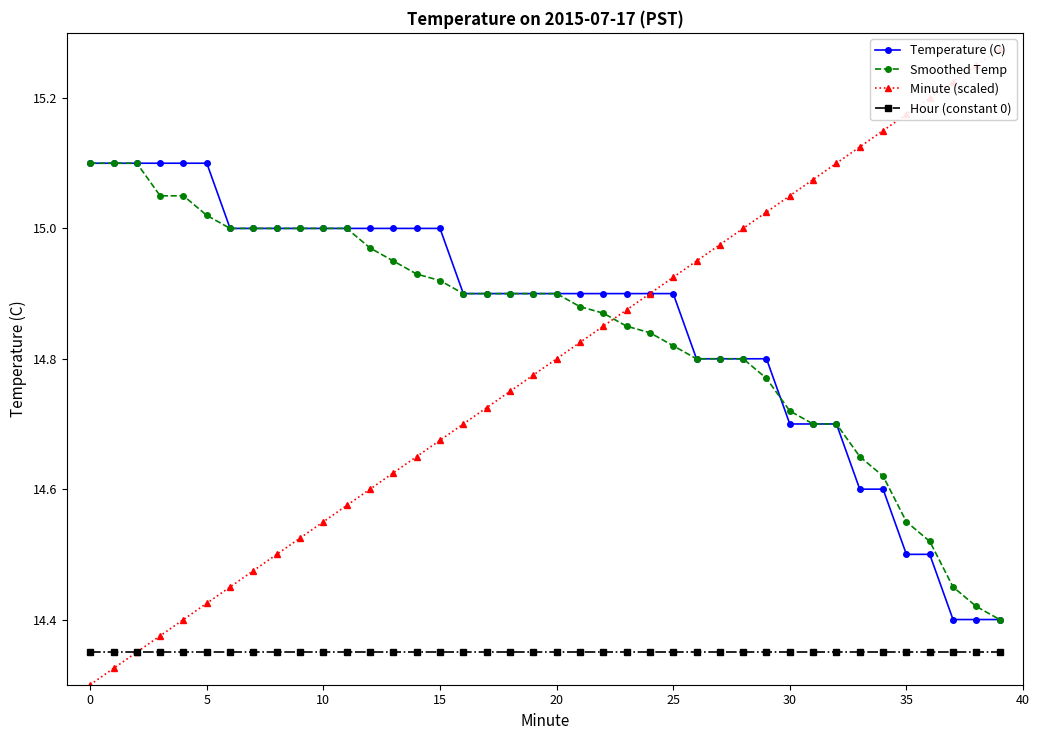

After their last crossing, which series has the higher values: Minute (scaled) or Smoothed Temp?

Minute (scaled)